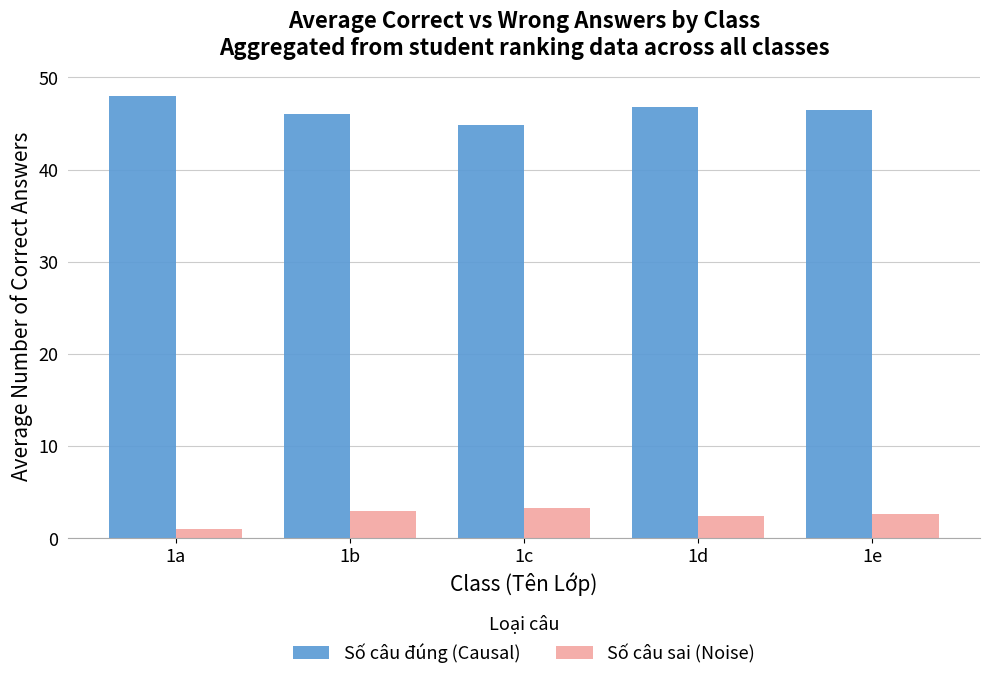

At 1e, list the series in order from smallest to largest.

Số câu sai (Noise), Số câu đúng (Causal)